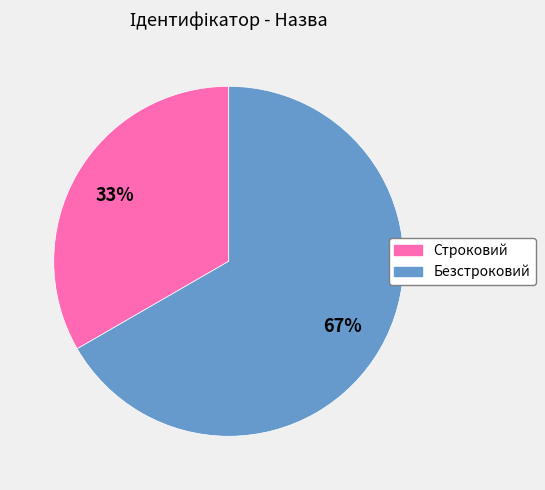

To the nearest percent, what is the average slice percentage?

50%